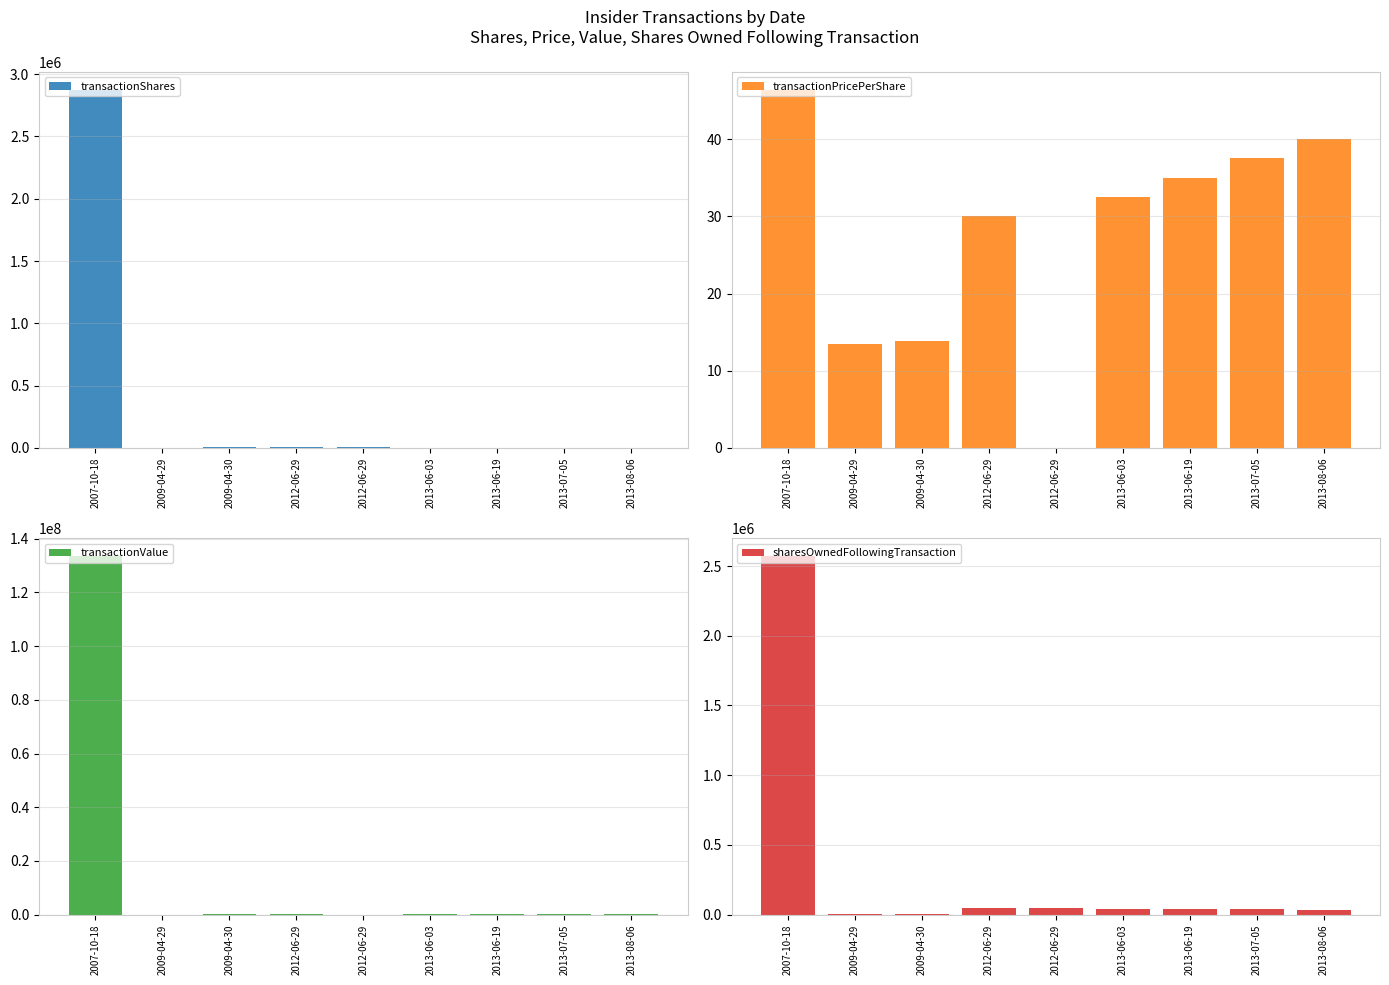

What is the difference between the transactionValue values at 2009-04-30 and 2012-06-29?

59370.0